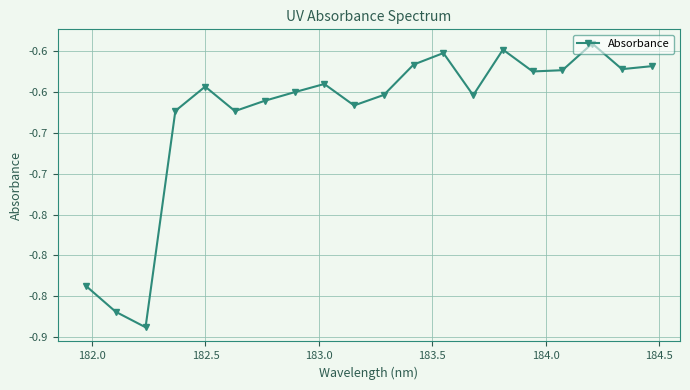

How many points are higher than both their immediate neighbors (excluding endpoints)?

5